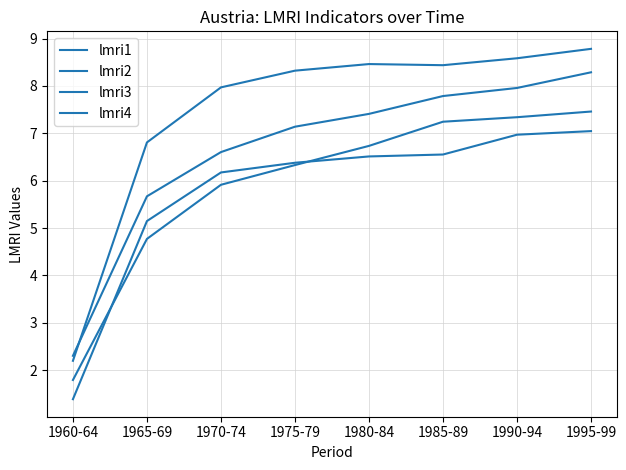

Is this an area chart (filled region under the line)?

No